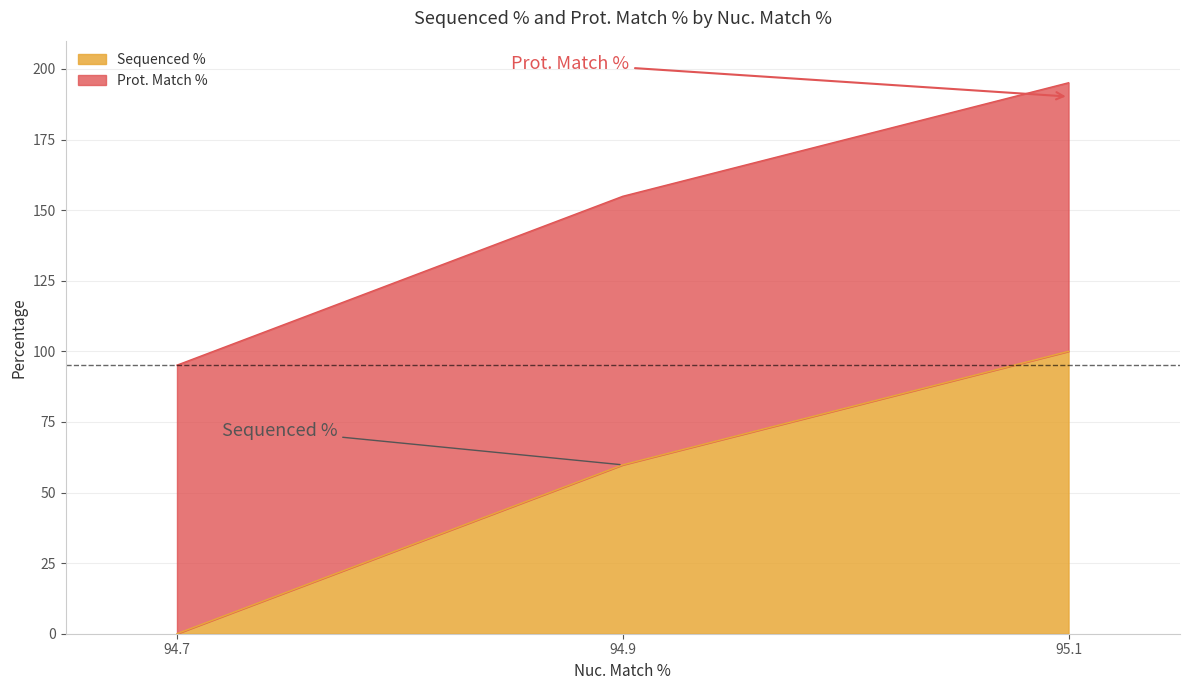

How many data points are less than 59?

1